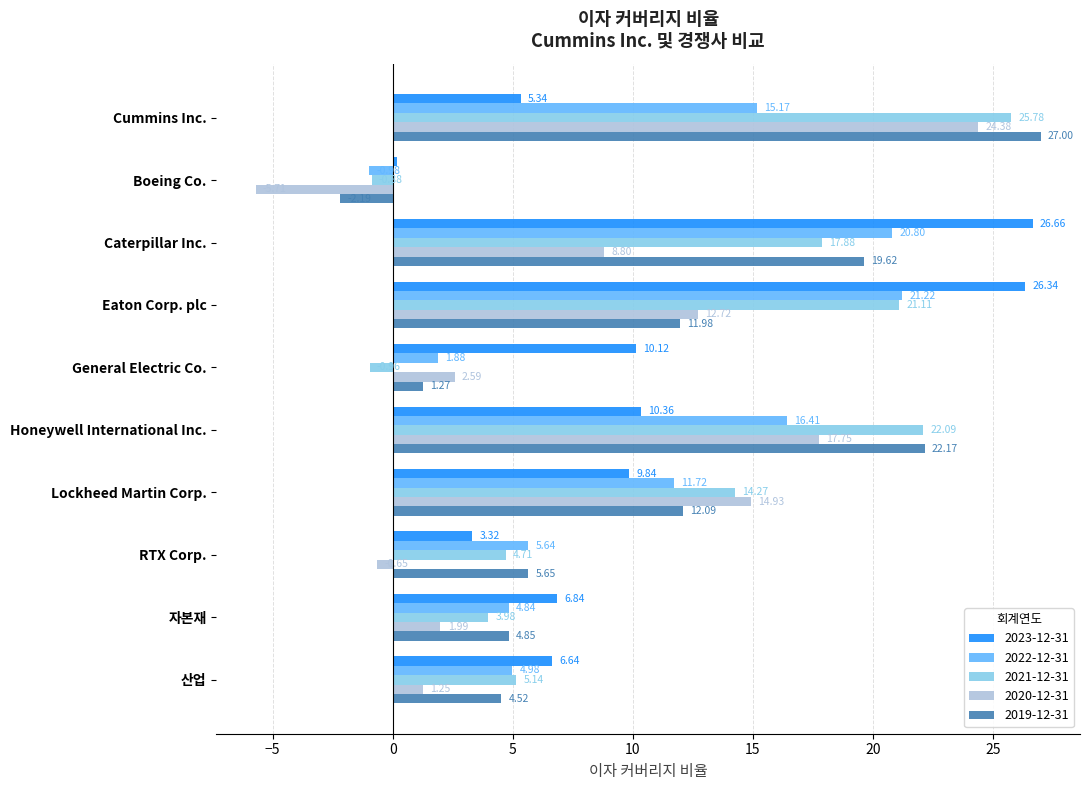

List the series in order of their peak value, lowest first.

2022-12-31, 2020-12-31, 2021-12-31, 2023-12-31, 2019-12-31